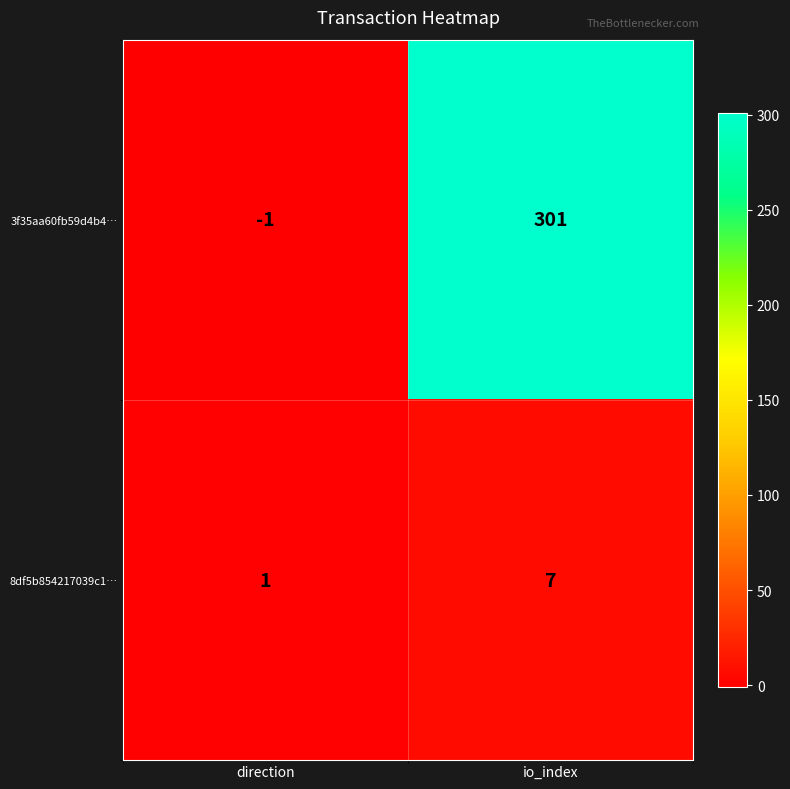

At how many categories does at least one series exceed 90?

1